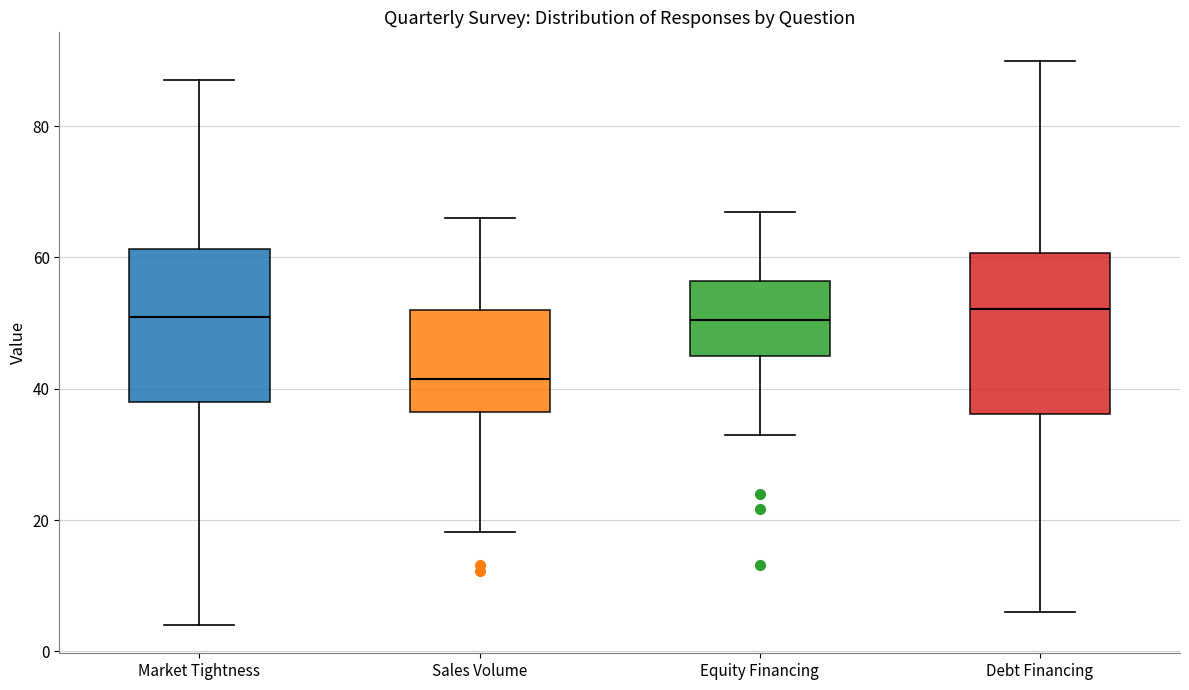

Reading left to right, transcribe this box plot: for each box, give where its median line is, the range the box spans, and where its two whiskers end, as read against the y-axis. The values are not printed on the chart, so give them approximately, as read against the axis.

Market Tightness: median 52, box 38 to 62, whiskers 4 to 88
Sales Volume: median 42, box 36 to 52, whiskers 18 to 66
Equity Financing: median 50, box 46 to 56, whiskers 34 to 68
Debt Financing: median 52, box 36 to 60, whiskers 6 to 90